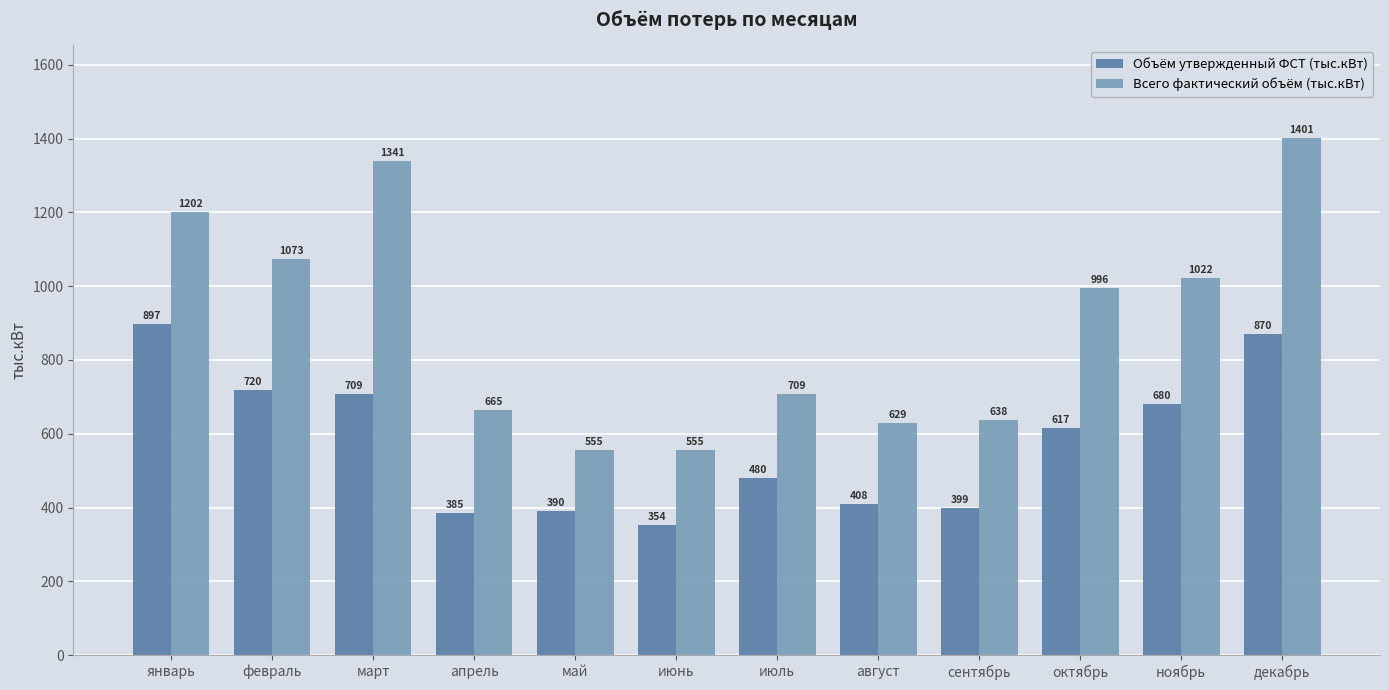

True or false: Всего фактический объём (тыс.кВт) has a value of 555.0 at май.

True